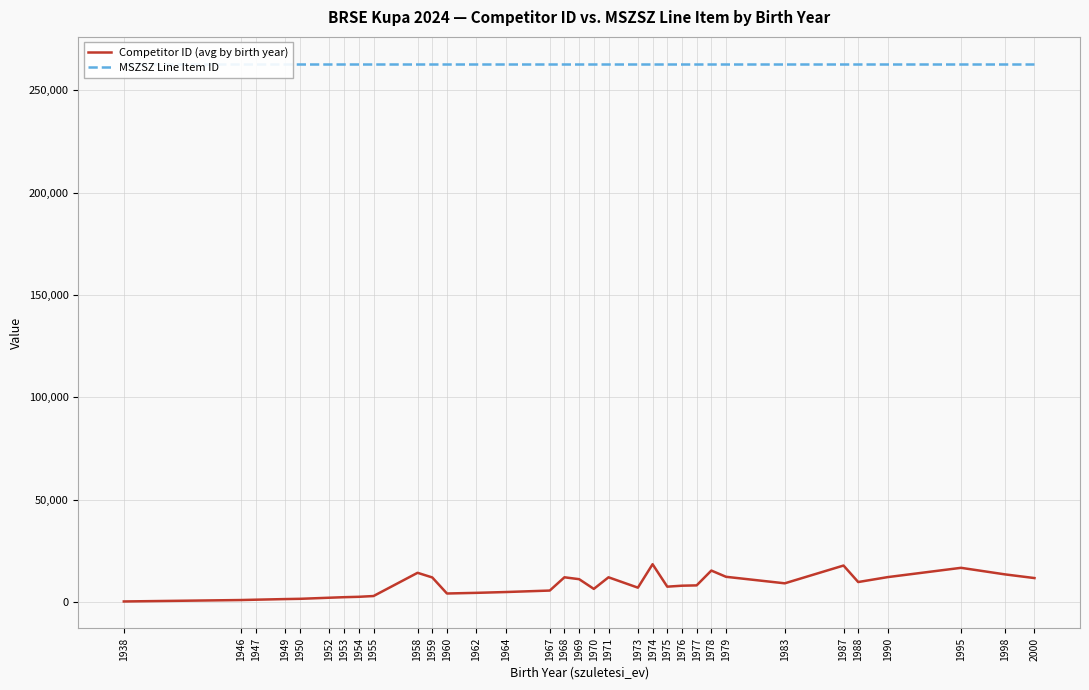

What is the sum of the MSZSZ Line Item ID values at 1998 and 1988?

525984